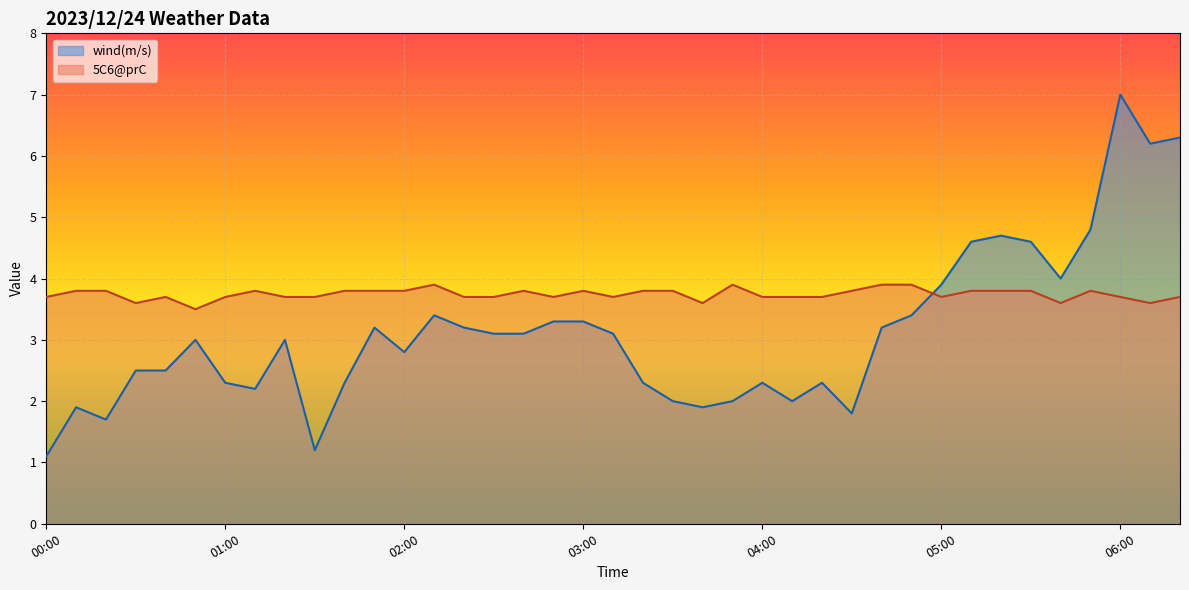

What value does the 5C6@prC series have at 05:20?

3.8